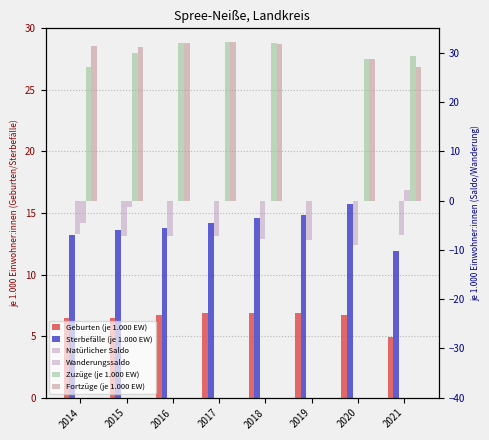

What is the spread (max minus min) of values at 2018?

39.7